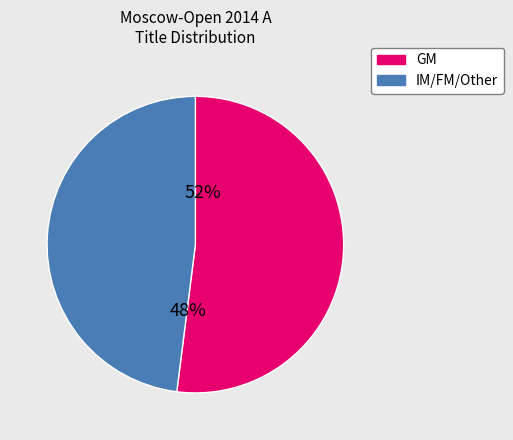

What portion of the pie excludes GM?

48.0%